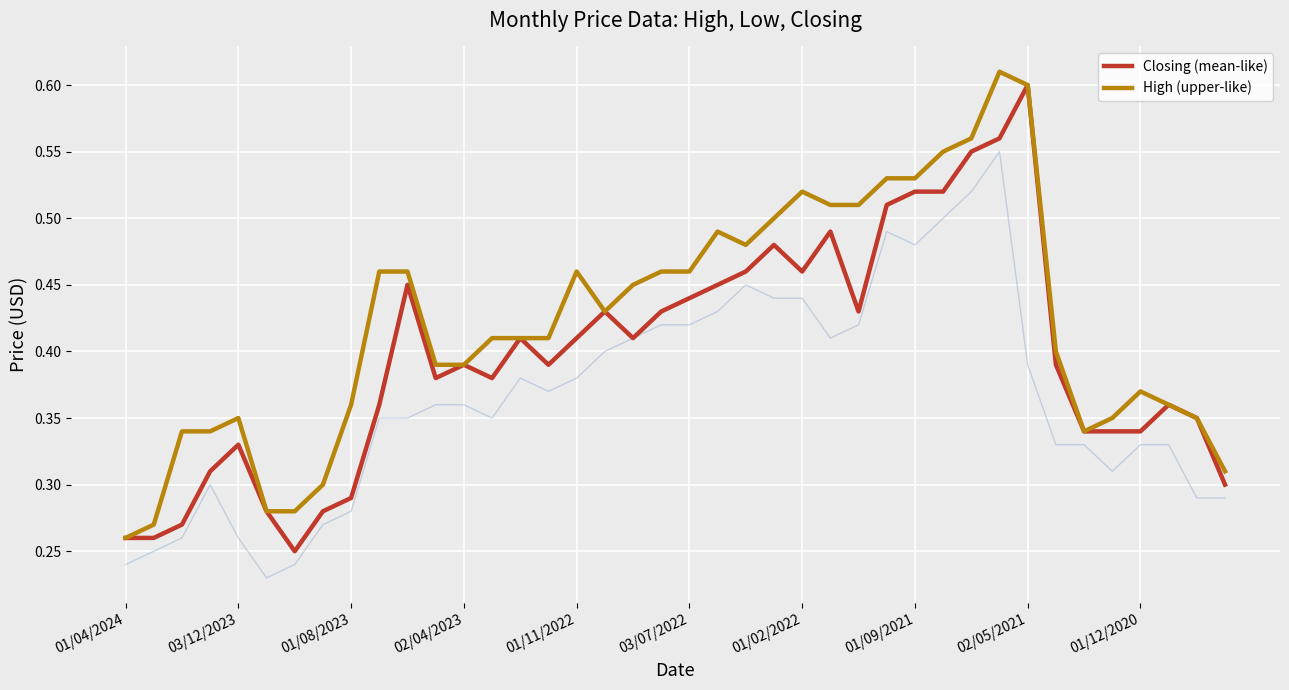

At which category is the sum across all series the highest?

02/05/2021